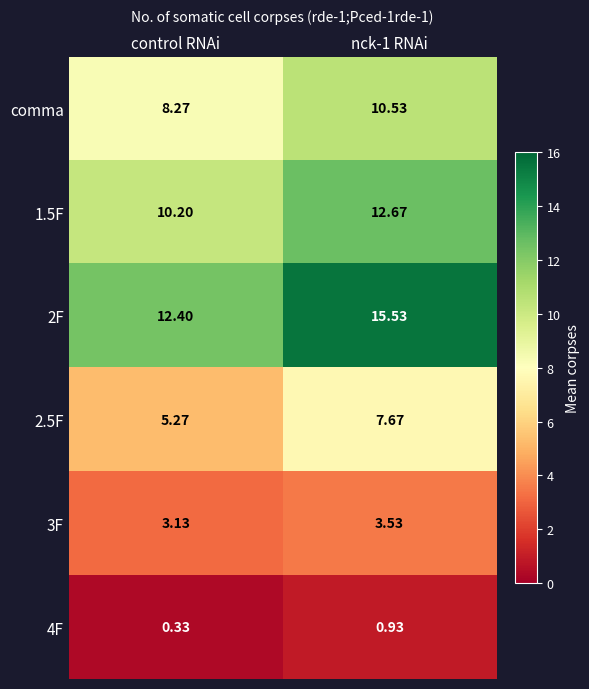

Which label corresponds to the smallest value in the chart?

control RNAi